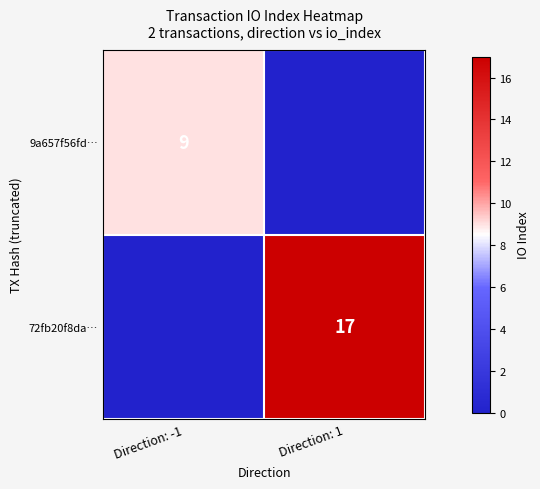

Is it true that 72fb20f8da… equals 9 at Direction: 1?

False